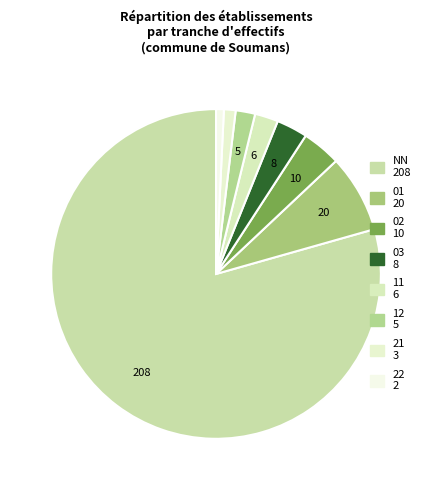

Which has a higher value, 11 or 21?

11